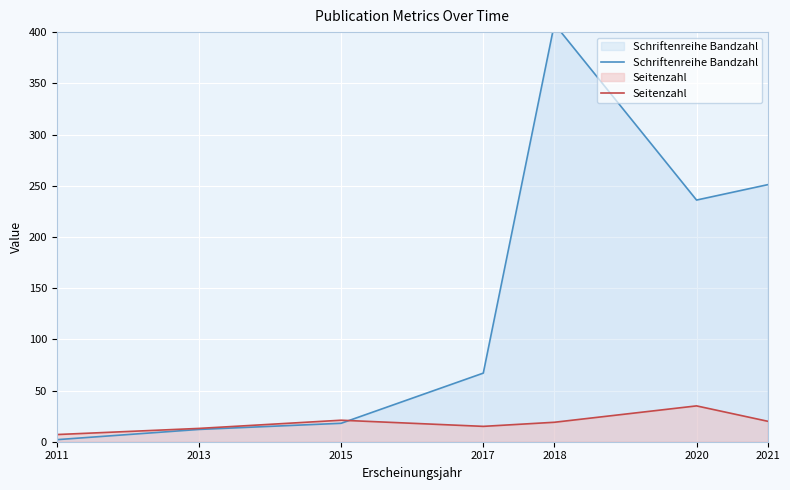

After their last crossing, which series has the higher values: Schriftenreihe Bandzahl or Seitenzahl?

Schriftenreihe Bandzahl